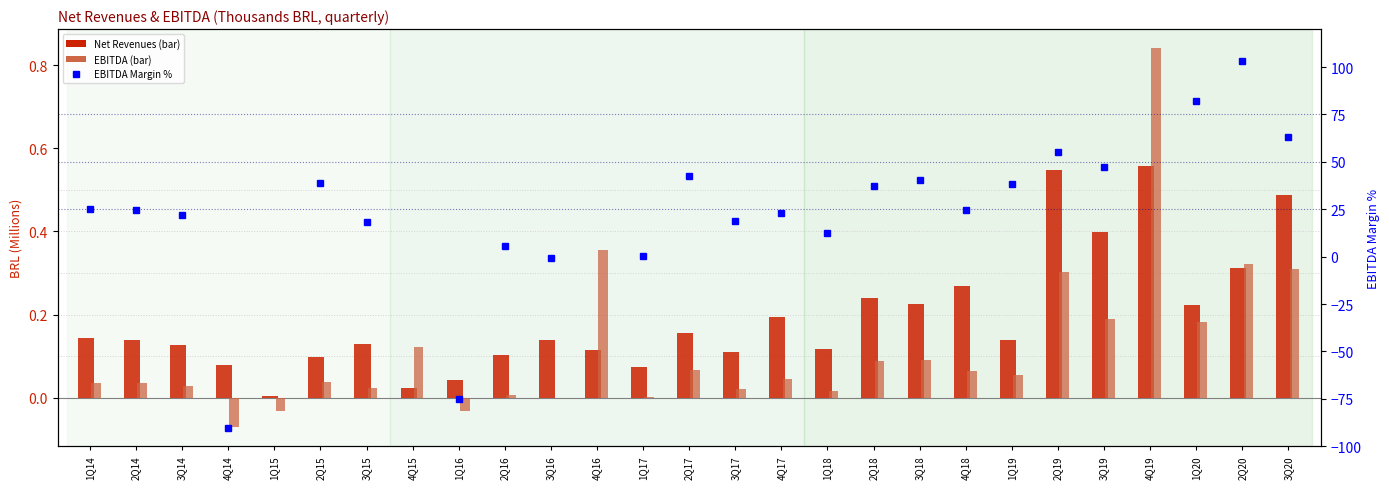

The value of EBITDA (BRL MM) at 4Q15 is 0.1. True or false?

False